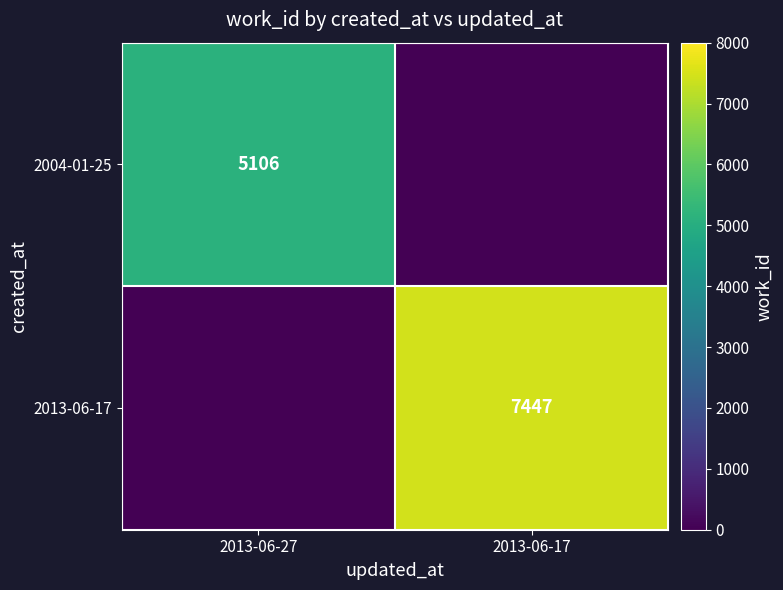

Is it true that 2013-06-17 equals 5033 at 2013-06-17?

False